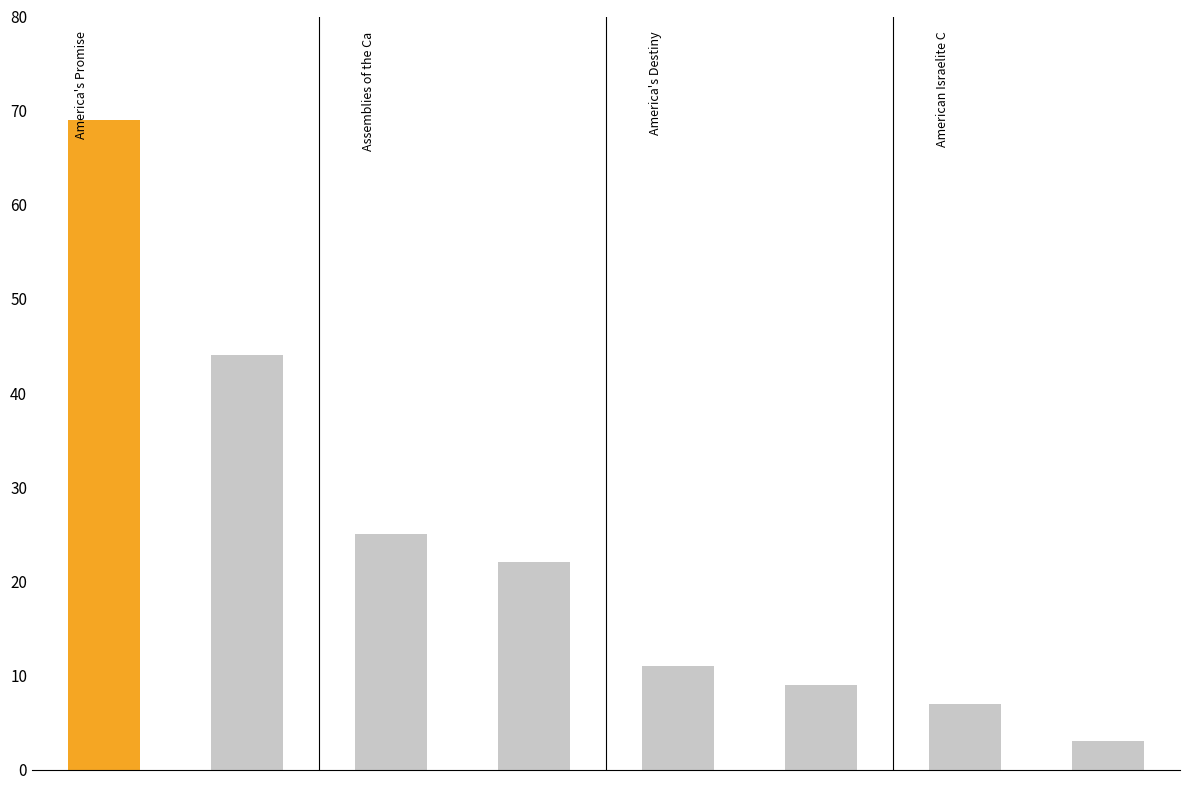

How many data points are less than 22?

4